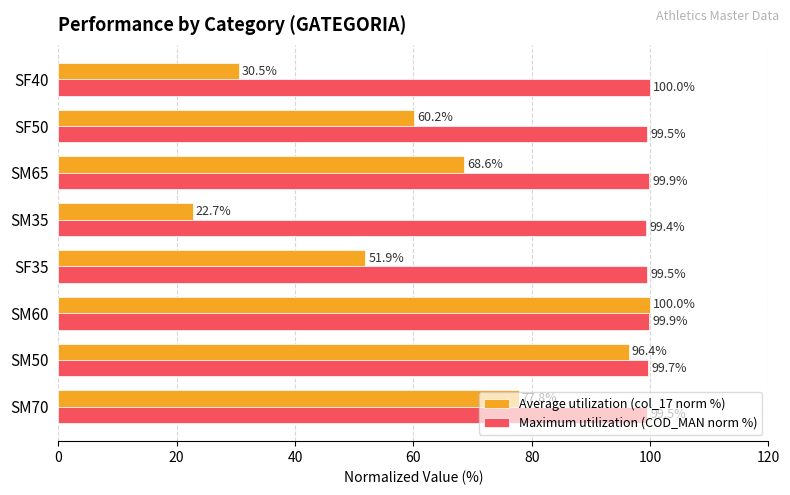

List the series in order of their overall mean, lowest first.

Average utilization (col_17 norm %), Maximum utilization (COD_MAN norm %)